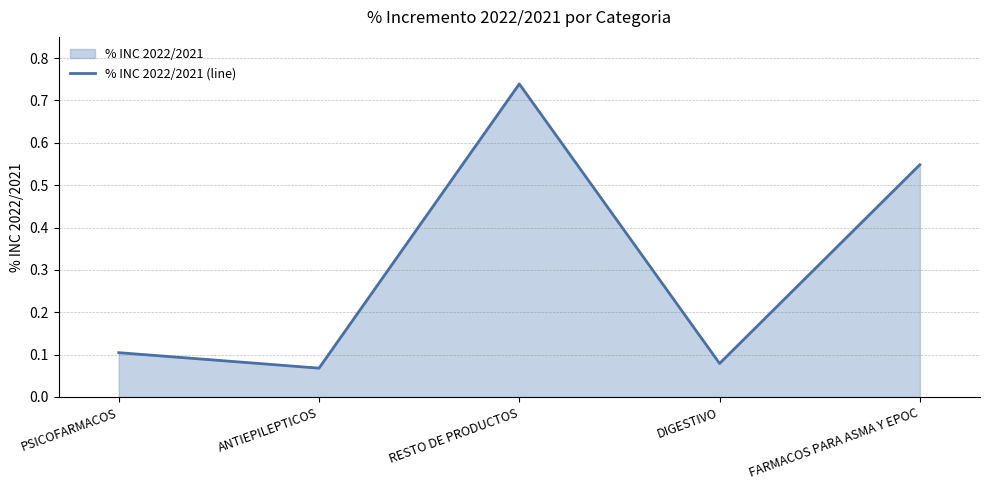

List the labels in order of value, smallest first.

ANTIEPILEPTICOS, DIGESTIVO, PSICOFARMACOS, FARMACOS PARA ASMA Y EPOC, RESTO DE PRODUCTOS